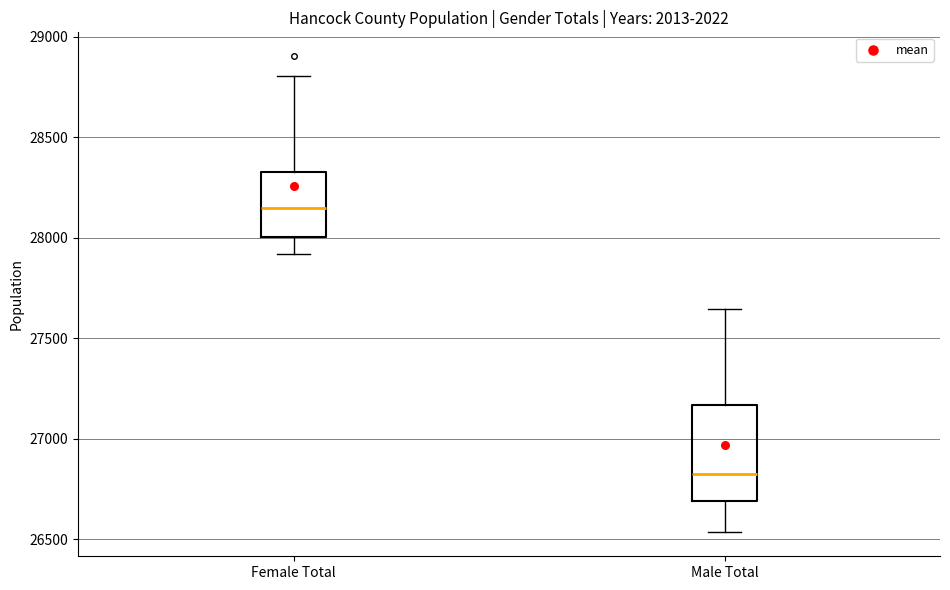

Where does the median line of the box for Male Total sit on the y-axis? The values are not printed on the chart, so give them approximately, as read against the axis.

26850